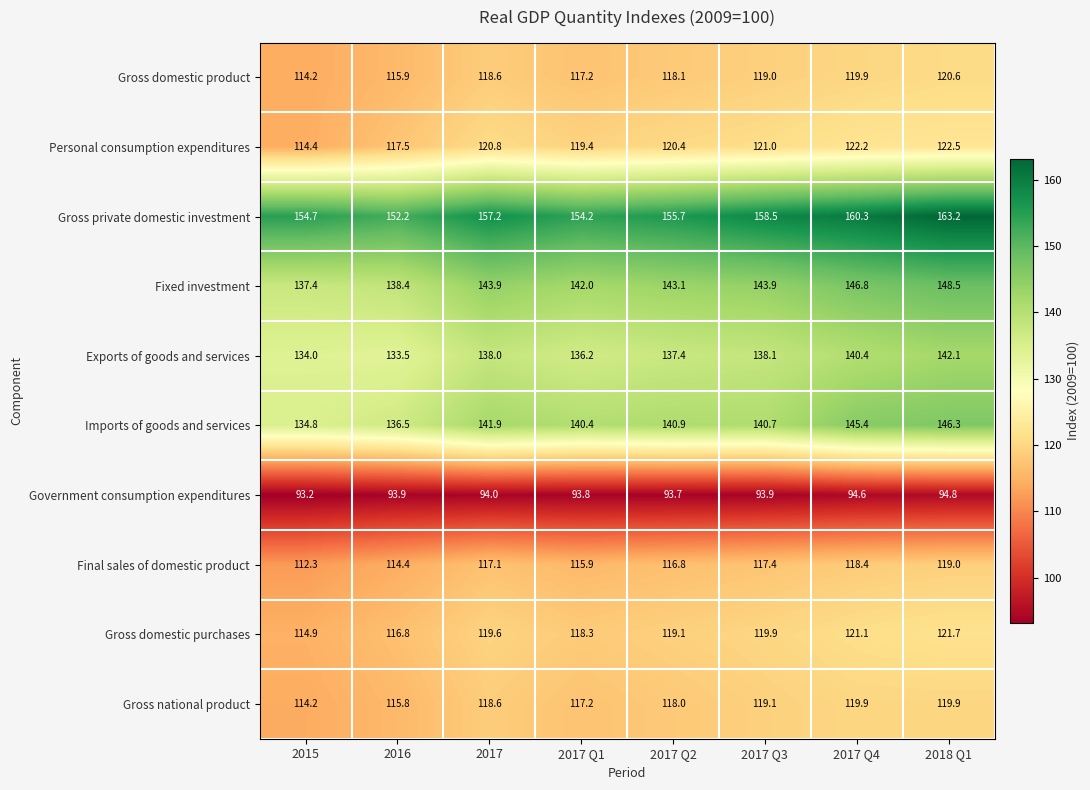

What is the difference between the highest and lowest values at 2017?

63.2